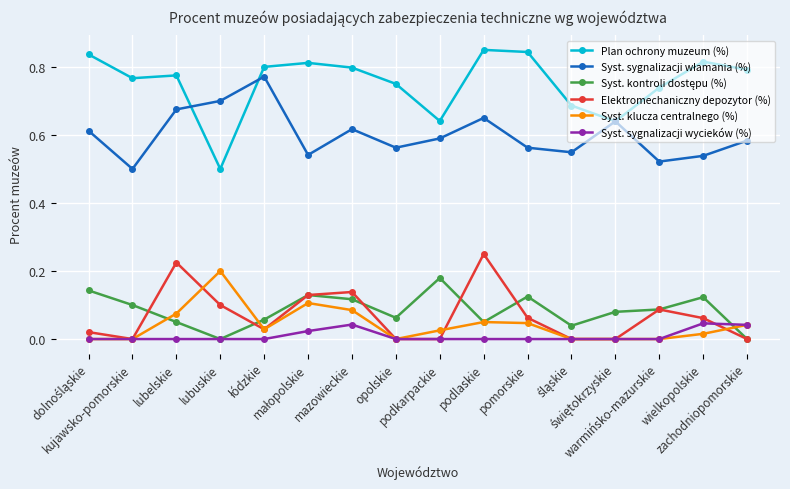

How many data points does each series have?

16